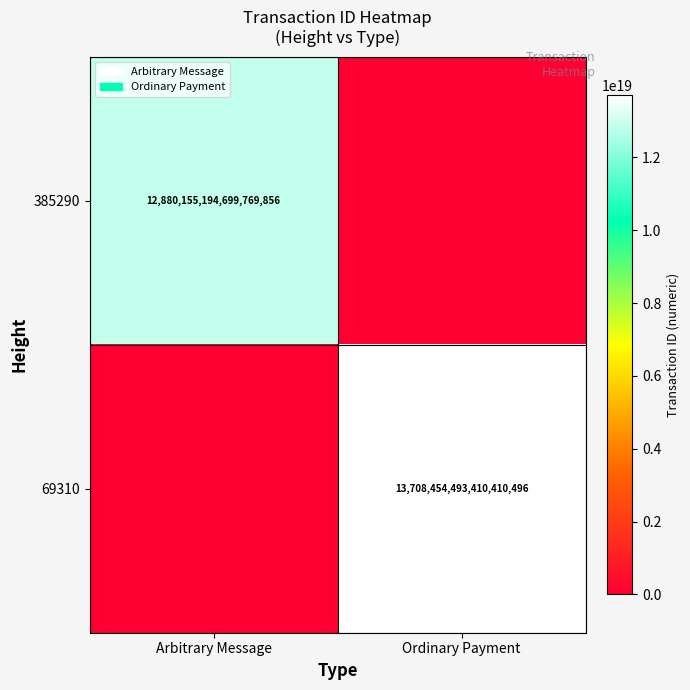

True or false: 385290 has a value of 8462560994190870528 at Arbitrary Message.

False